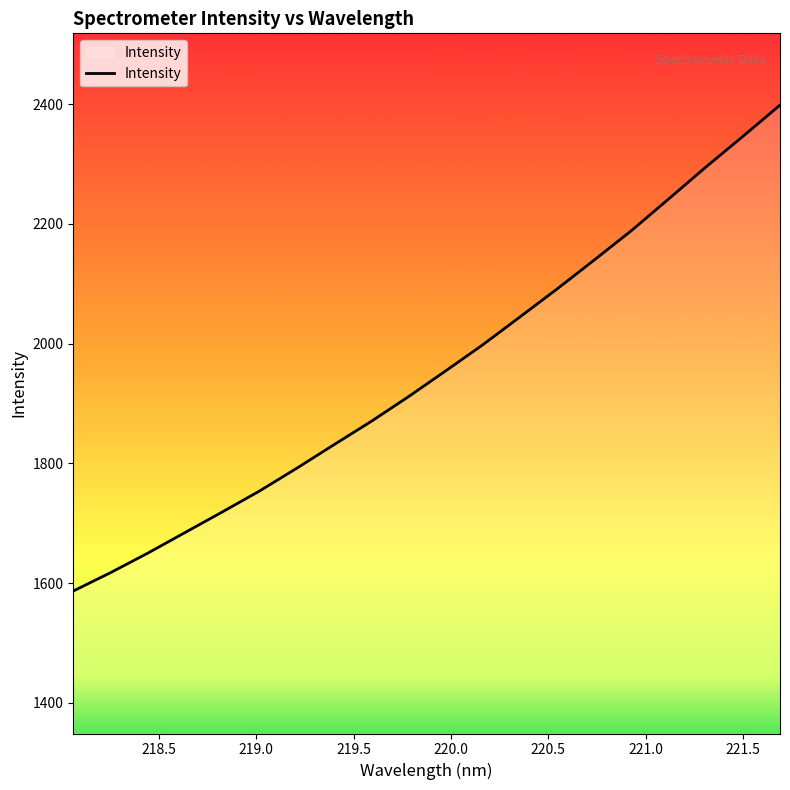

What is the maximum value shown in the chart?

2398.5